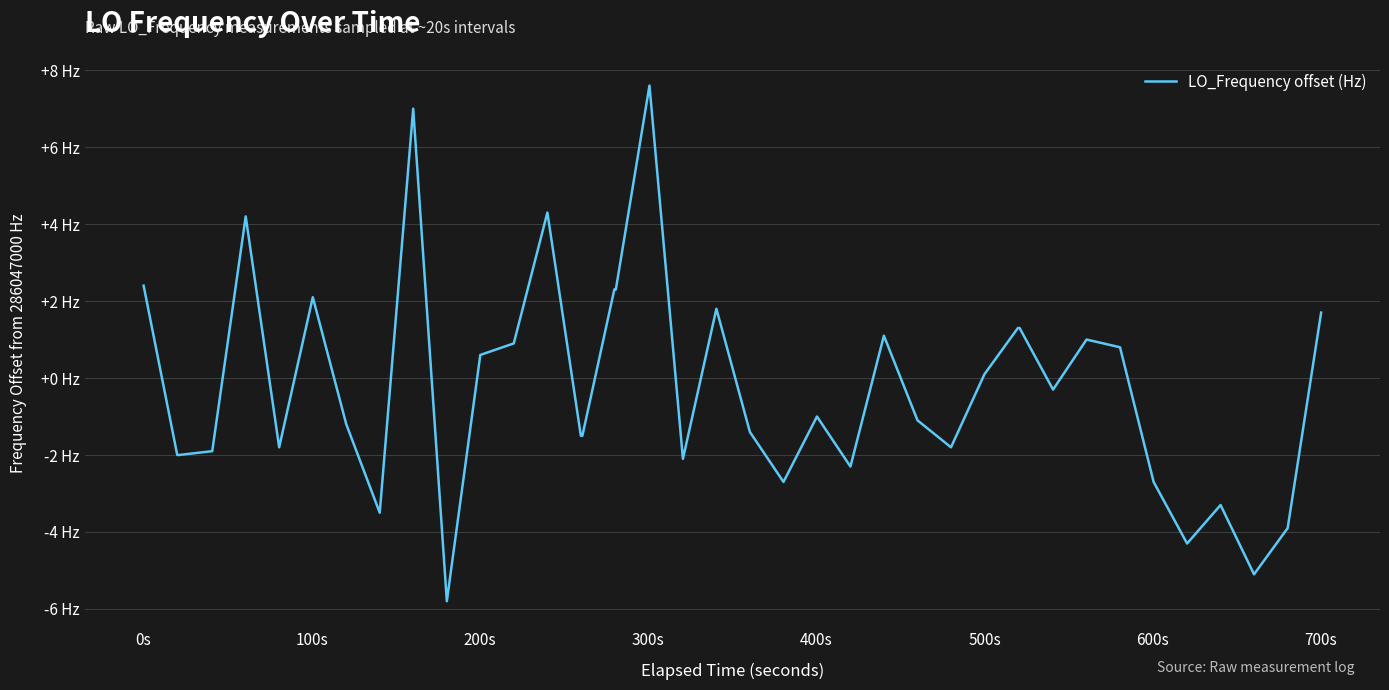

Reading right to left, what are all the values shown in this chart?

1.7	-3.9	-5.1	-3.3	-4.3	-2.7	0.8	1.0	-0.3	1.3	1.3	0.1	-1.8	-1.1	1.1	-2.3	-1.0	-2.7	-1.4	1.8	-2.1	7.6	2.3	2.3	-1.5	-1.5	4.3	0.9	0.6	-5.8	7.0	-3.5	-1.2	2.1	-1.8	4.2	-1.9	-2.0	-2.0	2.4